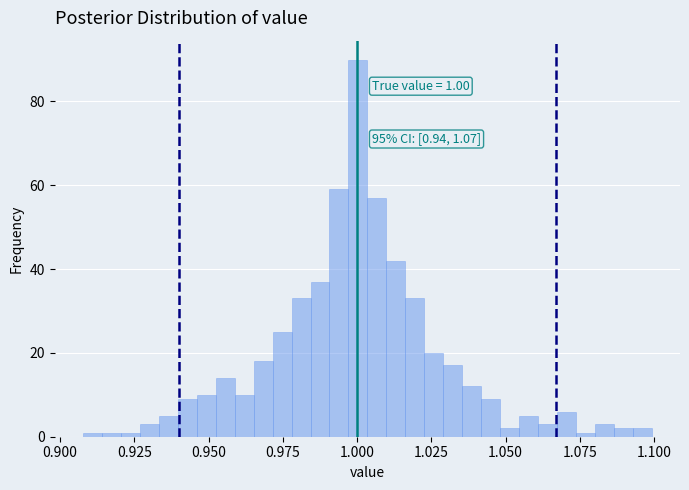

Read against the x-axis, roughly where is the centre of the tallest bar?

1.000